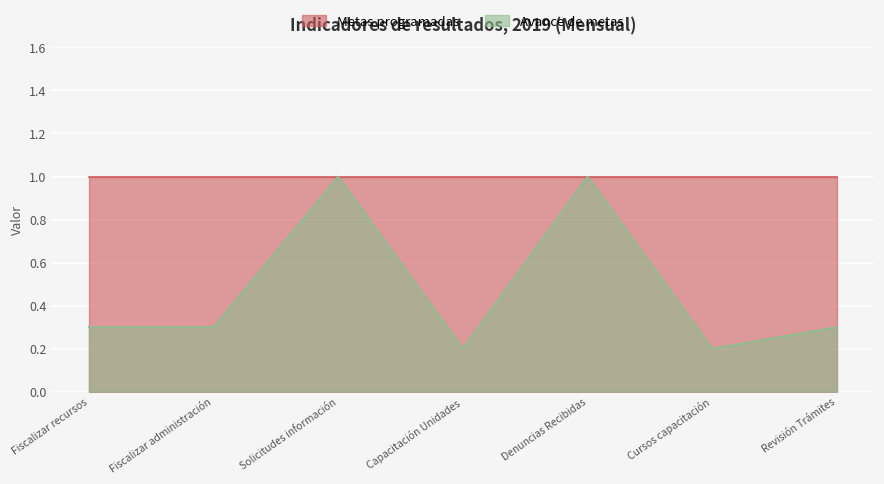

In Avance de metas, how many points are higher than both neighbors (excluding endpoints)?

2